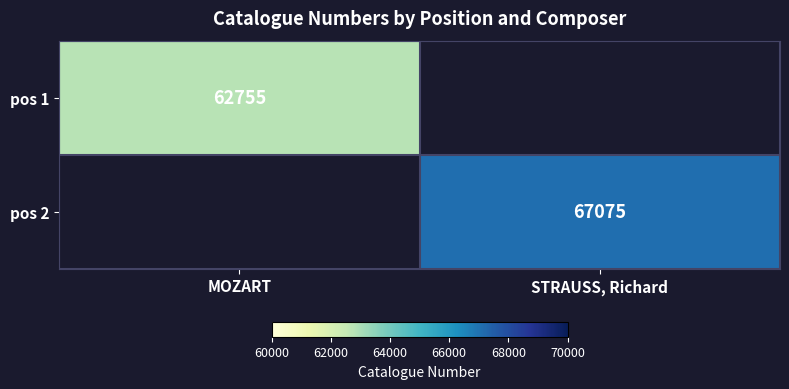

The value of pos 2 at STRAUSS, Richard is 24572. True or false?

False